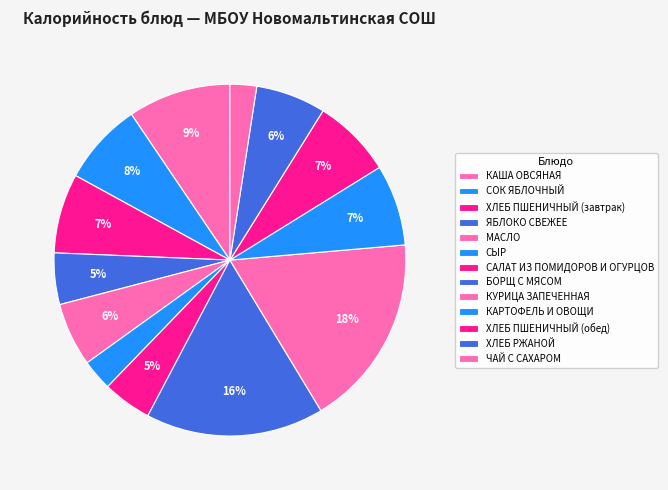

How many segments does this pie chart have?

13